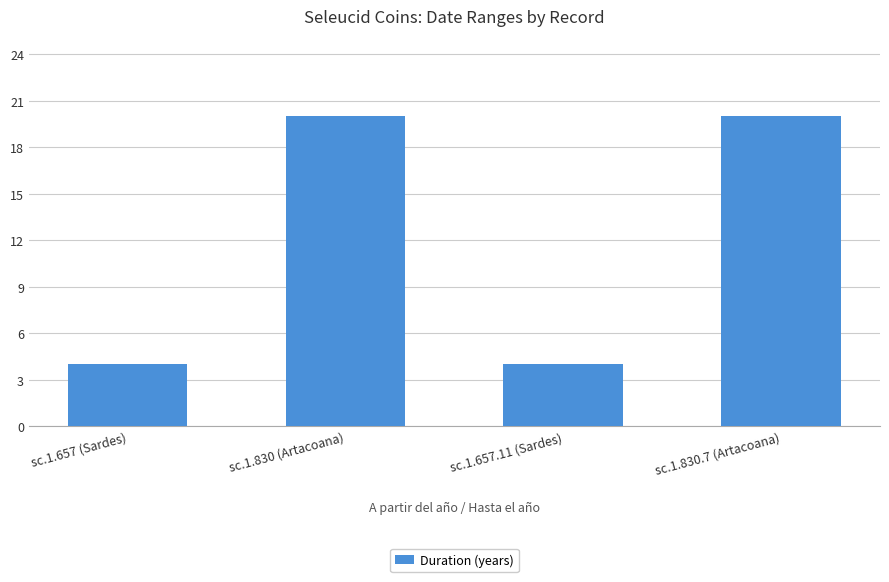

The value at sc.1.657 (Sardes) is 4. True or false?

True